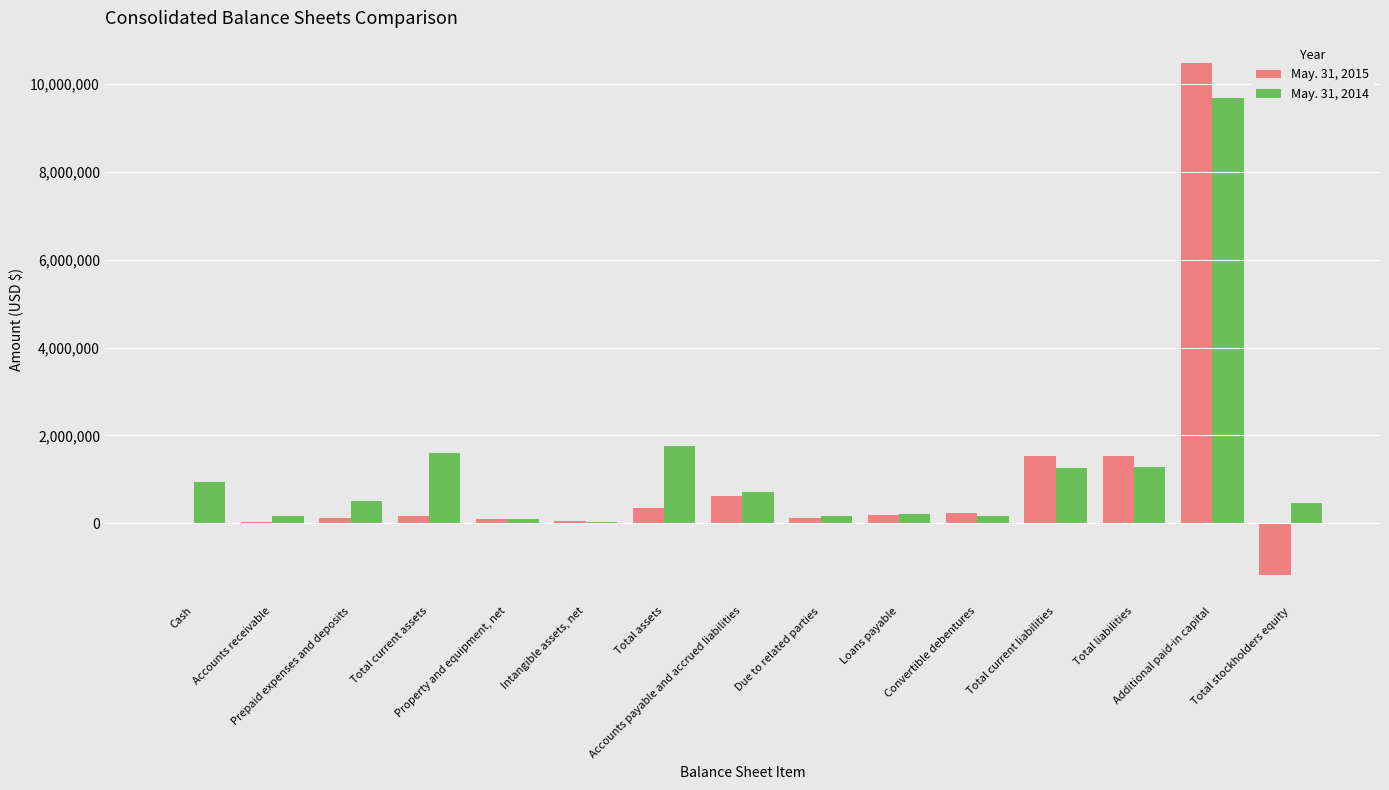

What is the greatest value displayed?

10462265